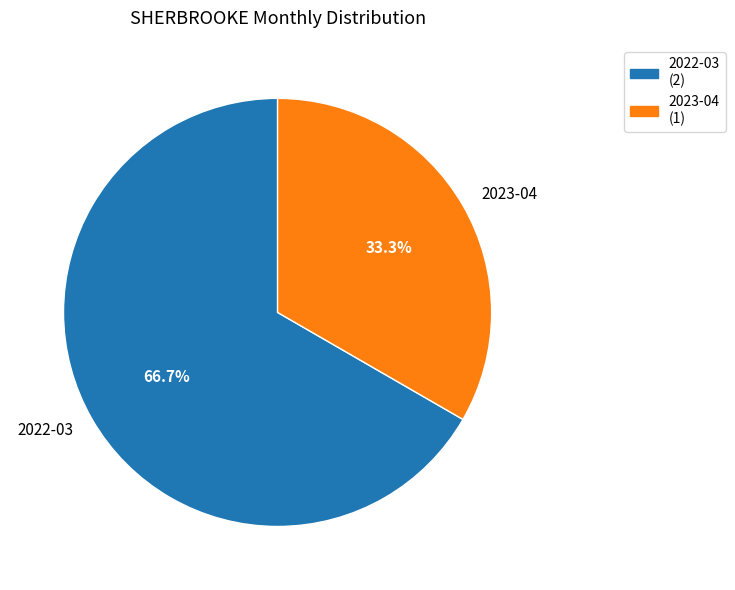

How many segments does this pie chart have?

2